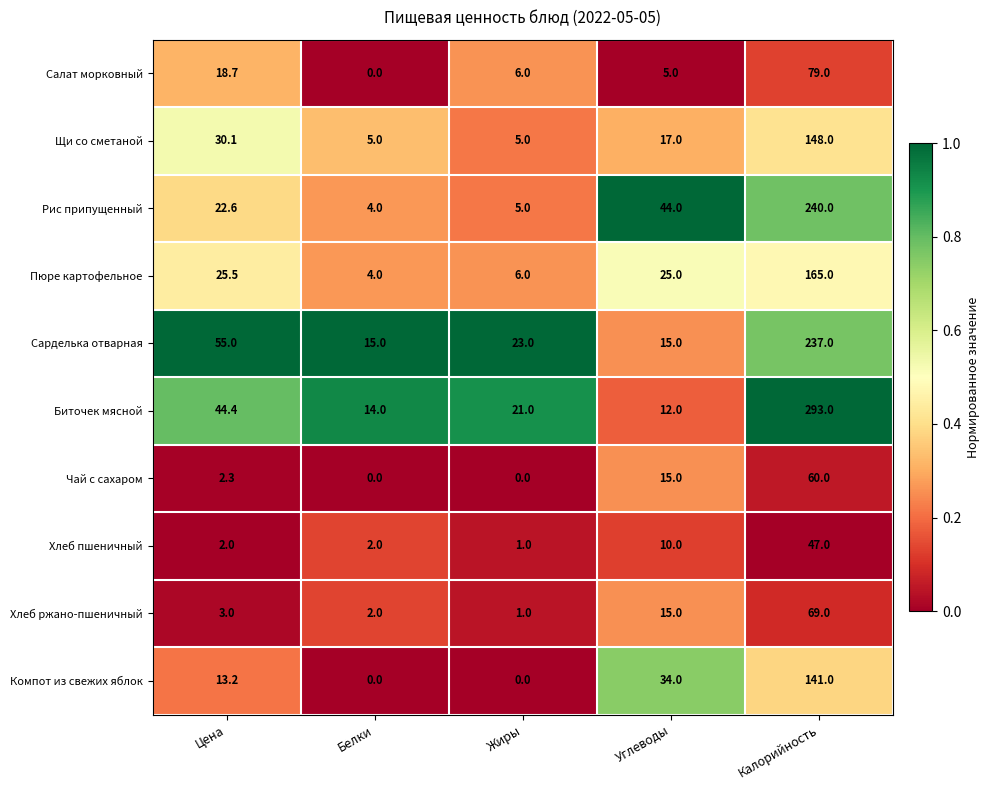

What is the difference between the Пюре картофельное values at Жиры and Углеводы?

19.0